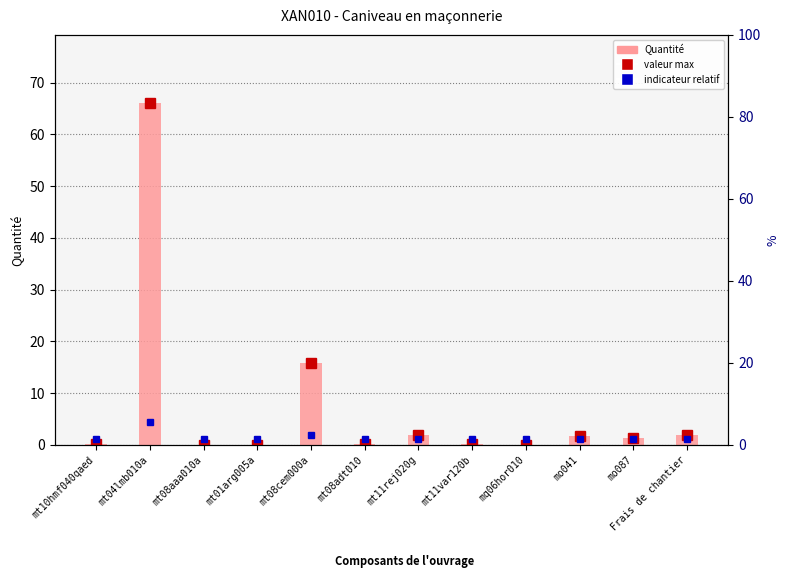

Rank the categories by value from highest to lowest.

mt04lmb010a, mt08cem000a, mt11rej020g, Frais de chantier, mo041, mo087, mt11var120b, mt10hmf040qaed, mt08adt010, mt01arg005a, mq06hor010, mt08aaa010a